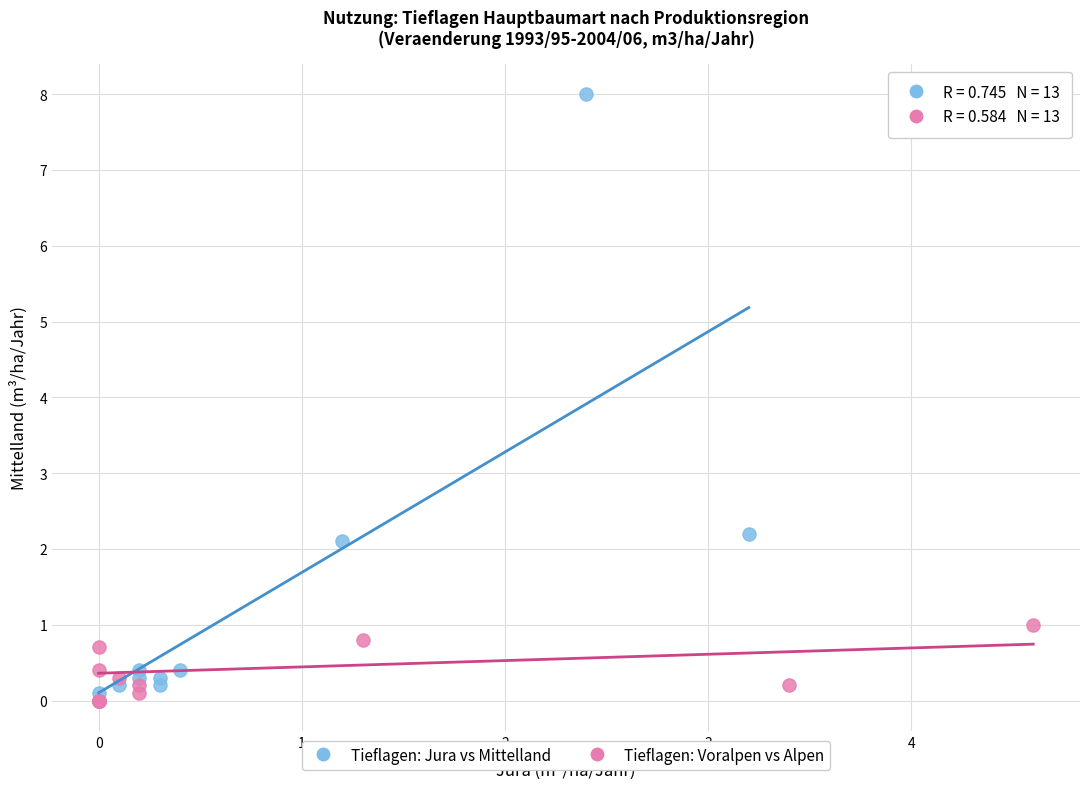

Which series contains the highest Y value?

Tieflagen: Jura vs Mittelland